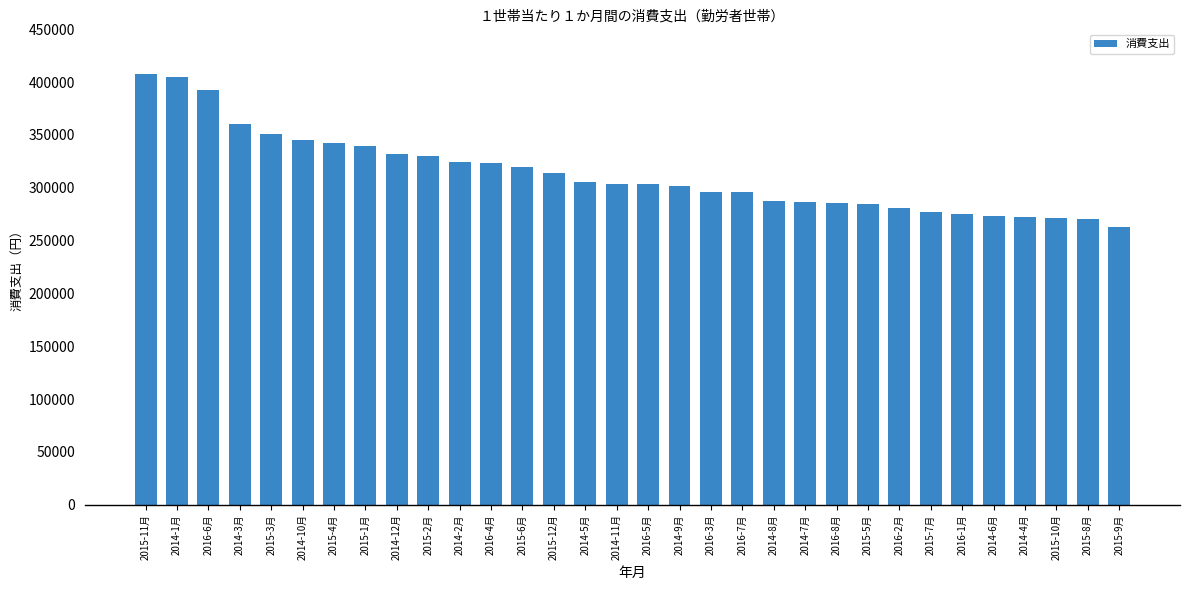

Are the bars grouped side by side (vs. stacked)?

No